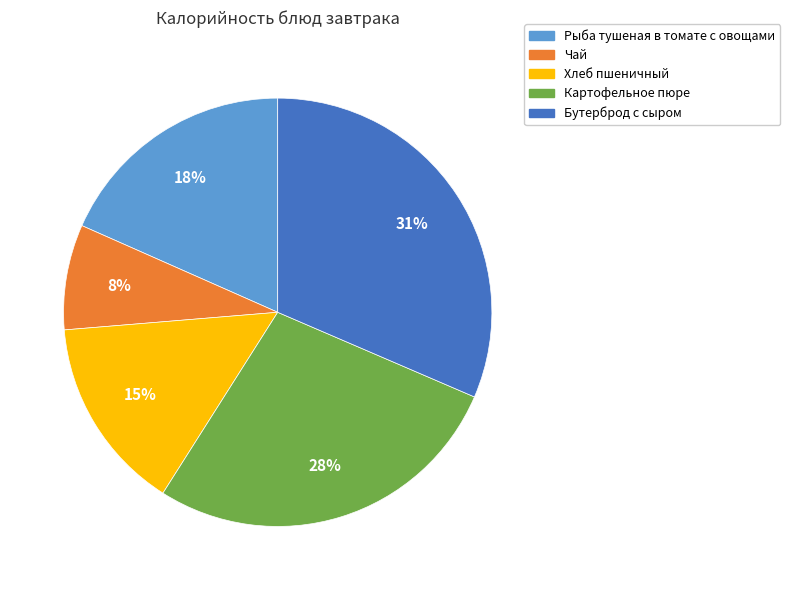

Rank the categories by value from highest to lowest.

Бутерброд с сыром, Картофельное пюре, Рыба тушеная в томате с овощами, Хлеб пшеничный, Чай